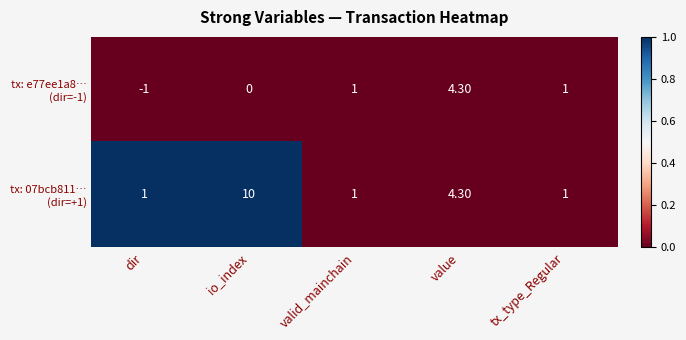

At which category does the chart reach its peak across all series?

io_index